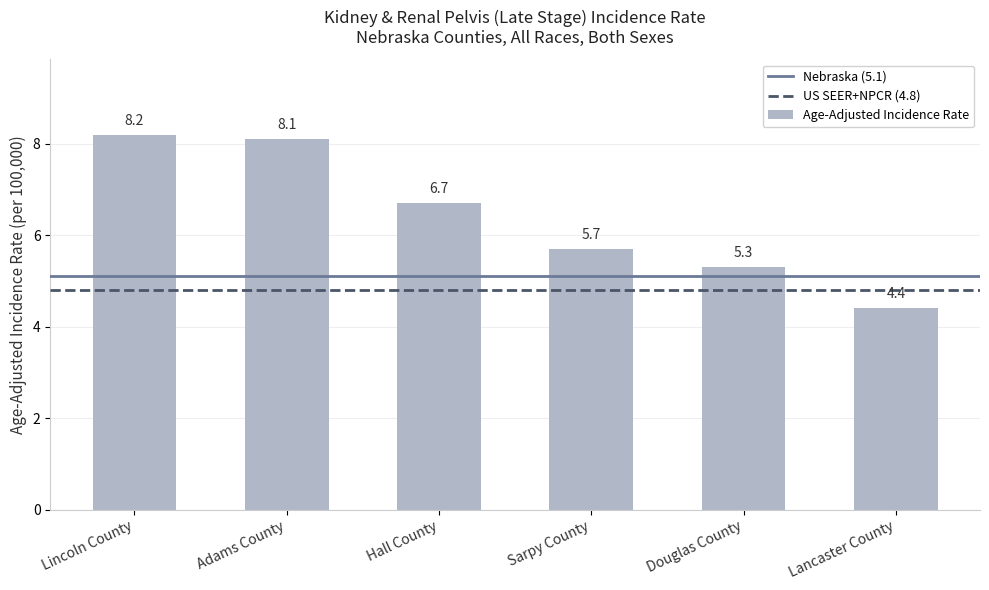

Are the bars horizontal?

No